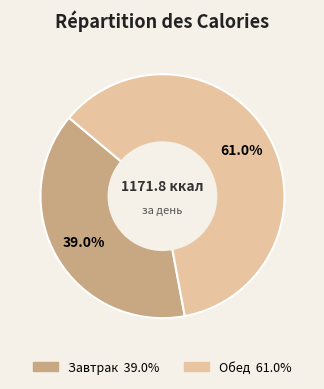

What is the largest slice in the pie chart?

Обед